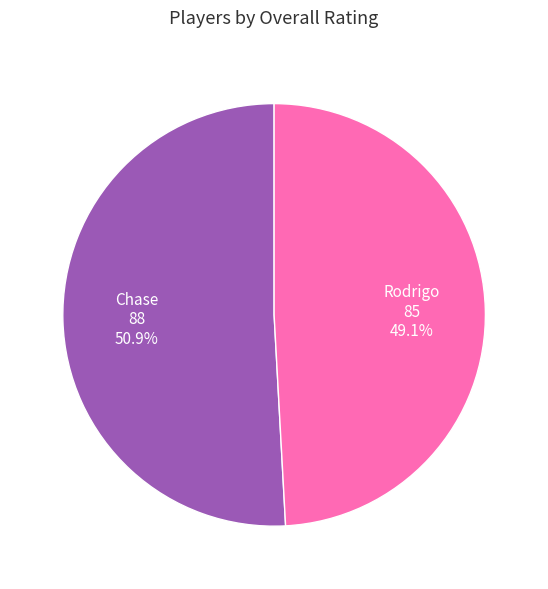

Is there any slice that represents more than half of the pie?

Yes